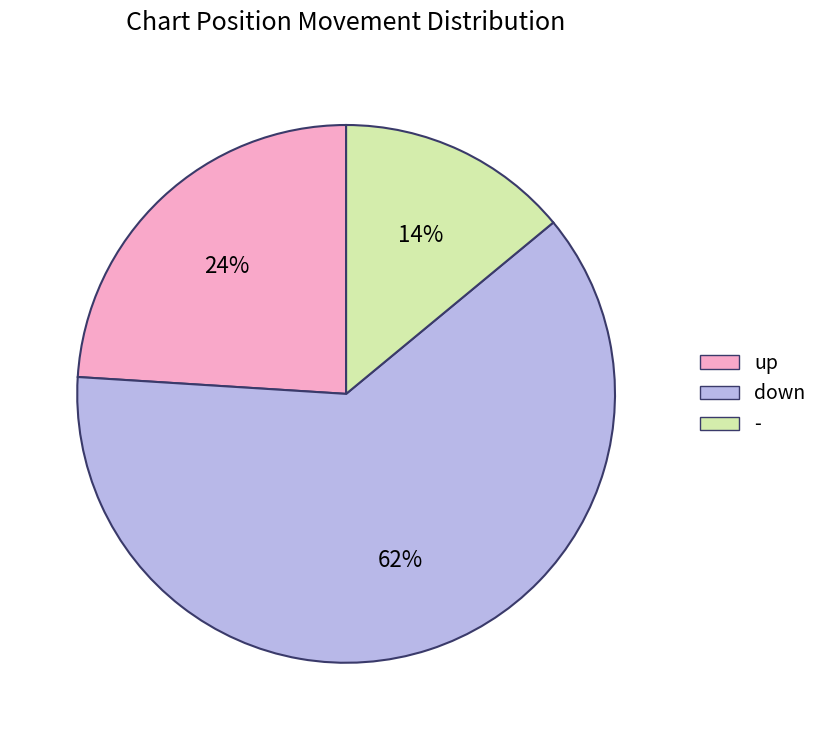

Count the number of slices in the pie.

3